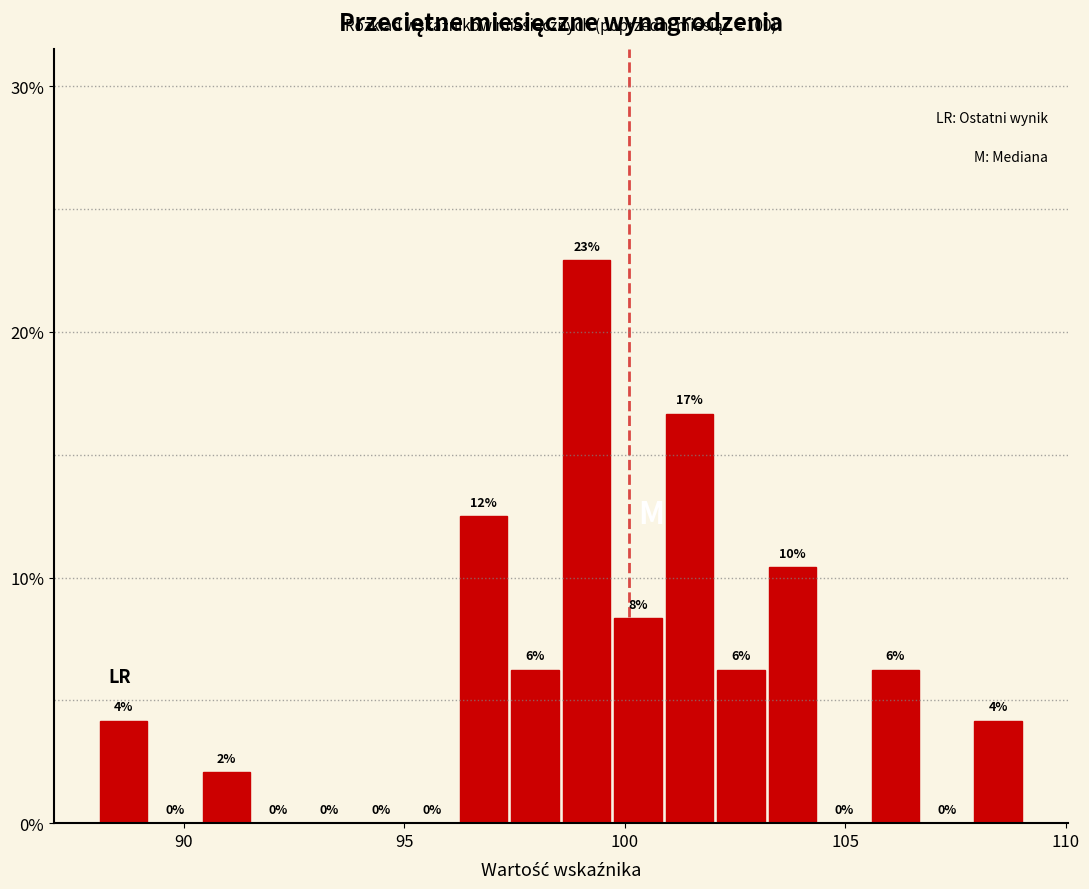

Around what value on the x-axis is the tallest bar? Give the approximate position of its centre, as read against the axis.

99.0